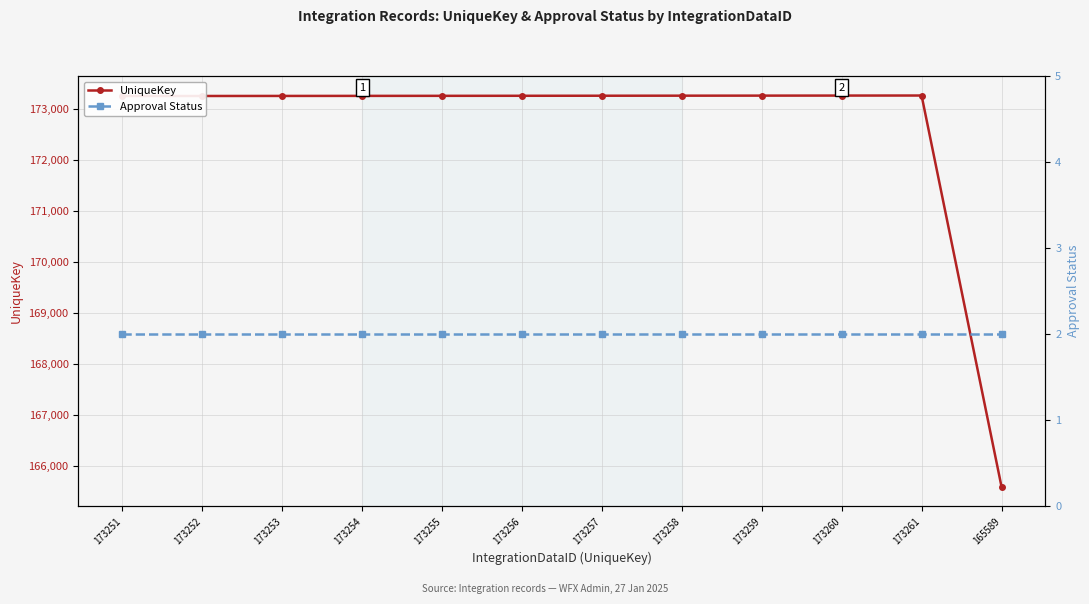

How many data points does each series have?

12